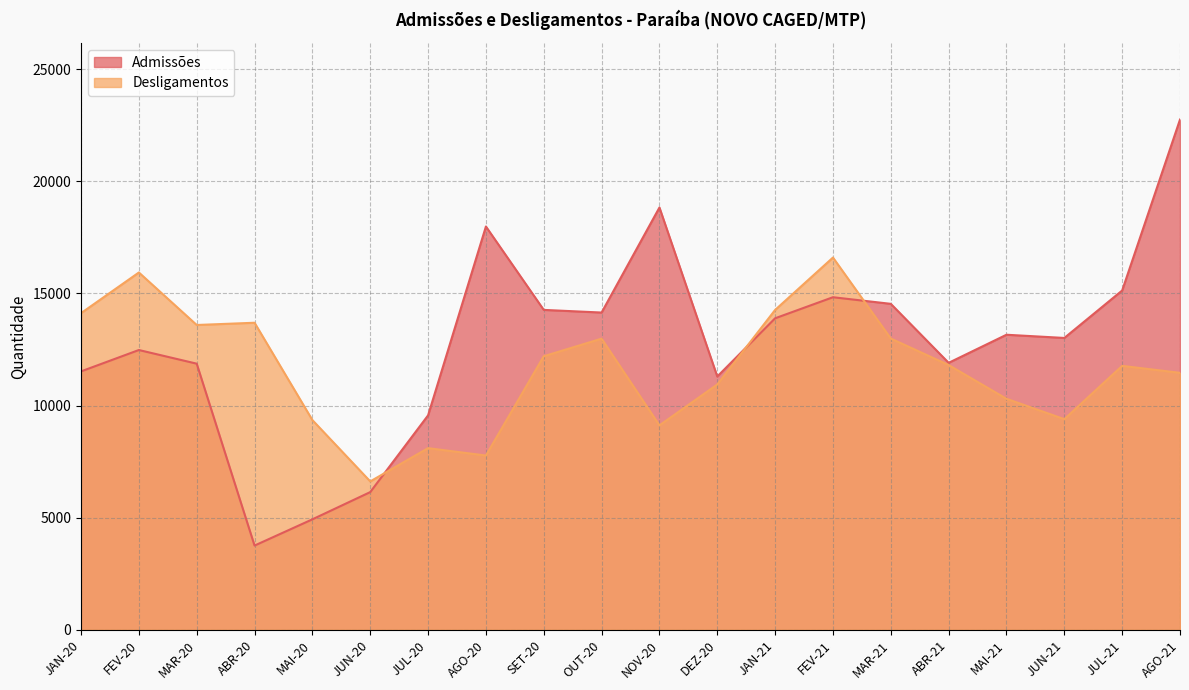

Rank the categories by Admissões value from highest to lowest.

AGO-21, NOV-20, AGO-20, JUL-21, FEV-21, MAR-21, SET-20, OUT-20, JAN-21, MAI-21, JUN-21, FEV-20, ABR-21, MAR-20, JAN-20, DEZ-20, JUL-20, JUN-20, MAI-20, ABR-20